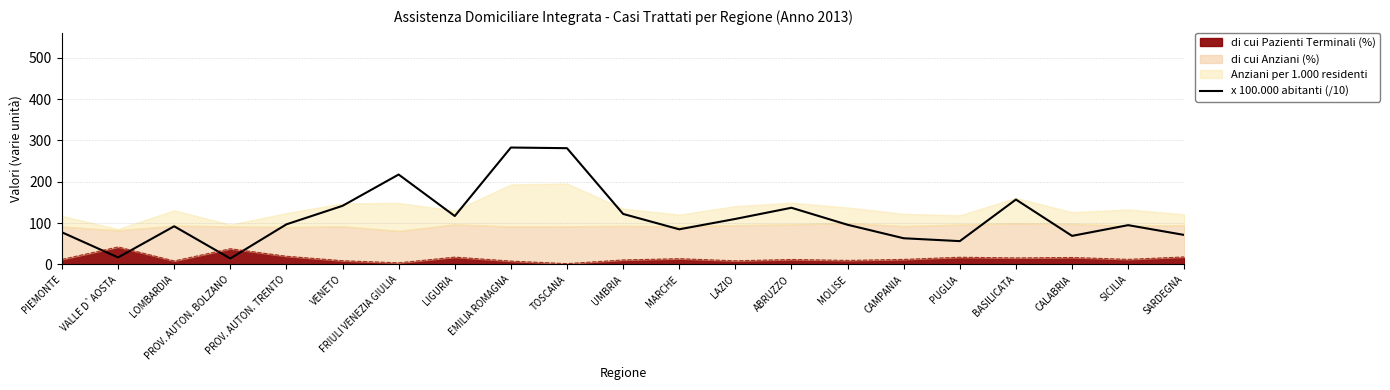

What is the smallest value displayed?

14.5